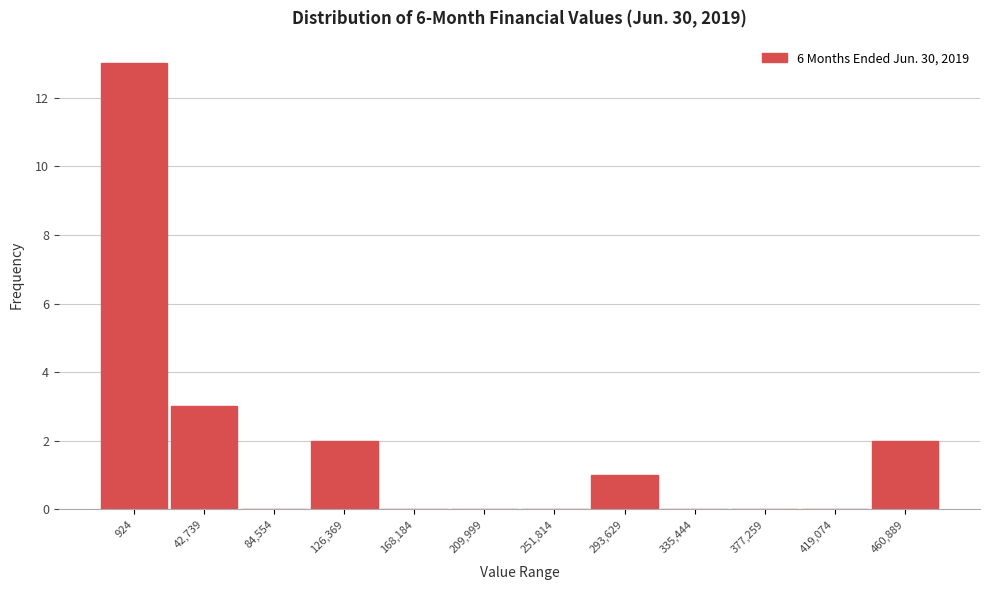

Reading left to right, list all the values displayed in this chart.

924=13	42,739=3	84,554=0	126,369=2	168,184=0	209,999=0	251,814=0	293,629=1	335,444=0	377,259=0	419,074=0	460,889=2